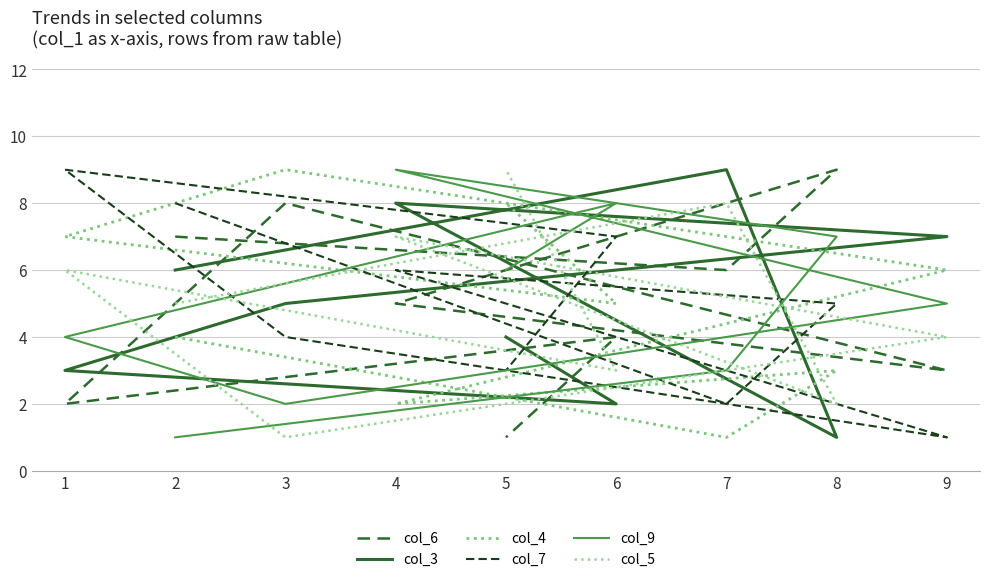

What is the difference between the maximum and minimum values in the col_3 series?

8